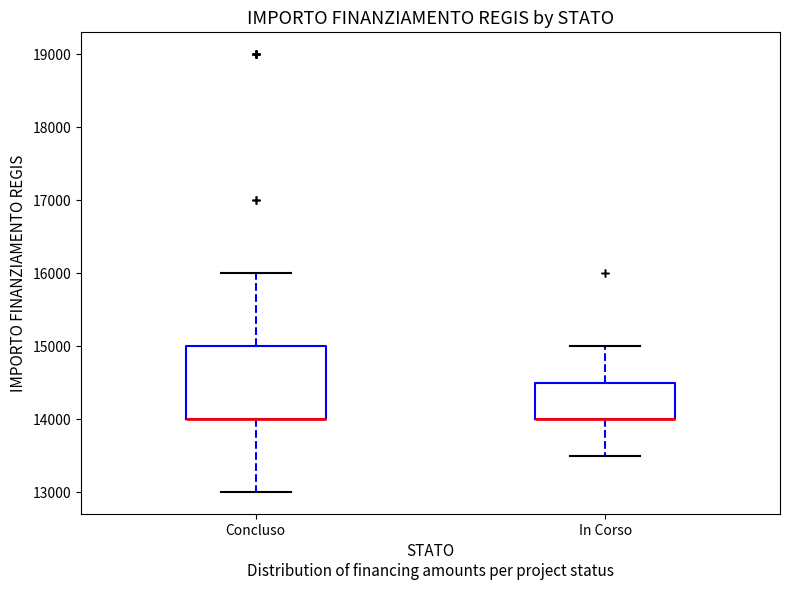

Reading left to right, read every box against the y-axis: the position of its median line, the range the box covers, and the ends of its whiskers. The values are not printed on the chart, so give them approximately, as read against the axis.

Concluso: median 14000 (drawn on the box's lower edge), box 14000 to 15000, whiskers 13000 to 16000
In Corso: median 14000 (drawn on the box's lower edge), box 14000 to 14500, whiskers 13500 to 15000